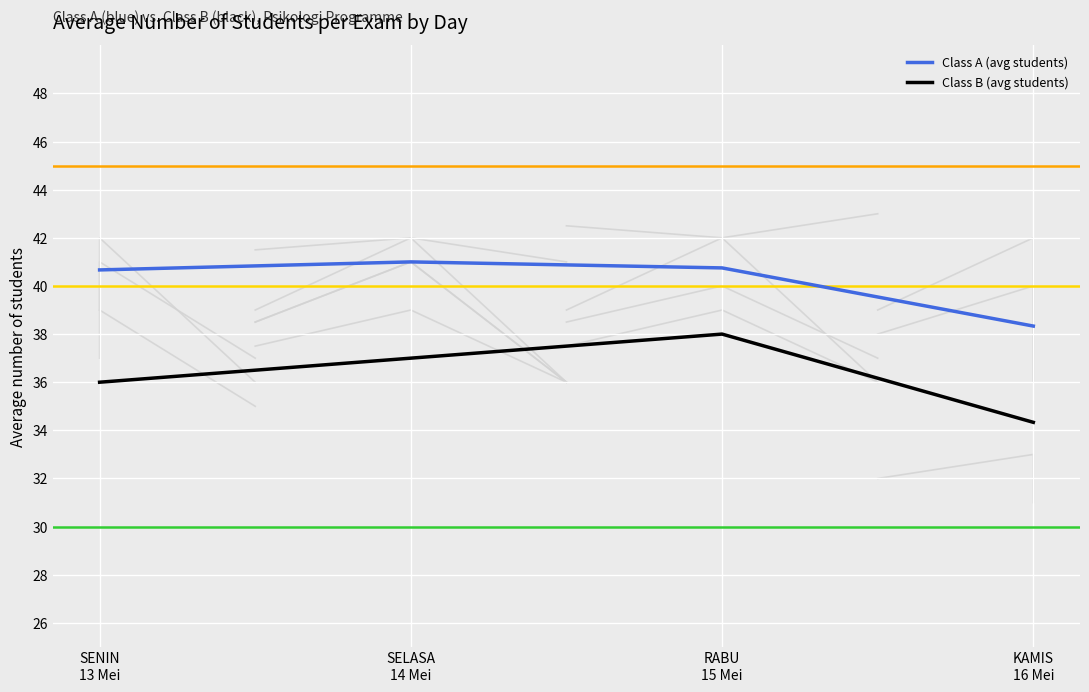

Between SENIN
13 Mei and SELASA
14 Mei, which series saw the biggest shift?

Class B (avg students)